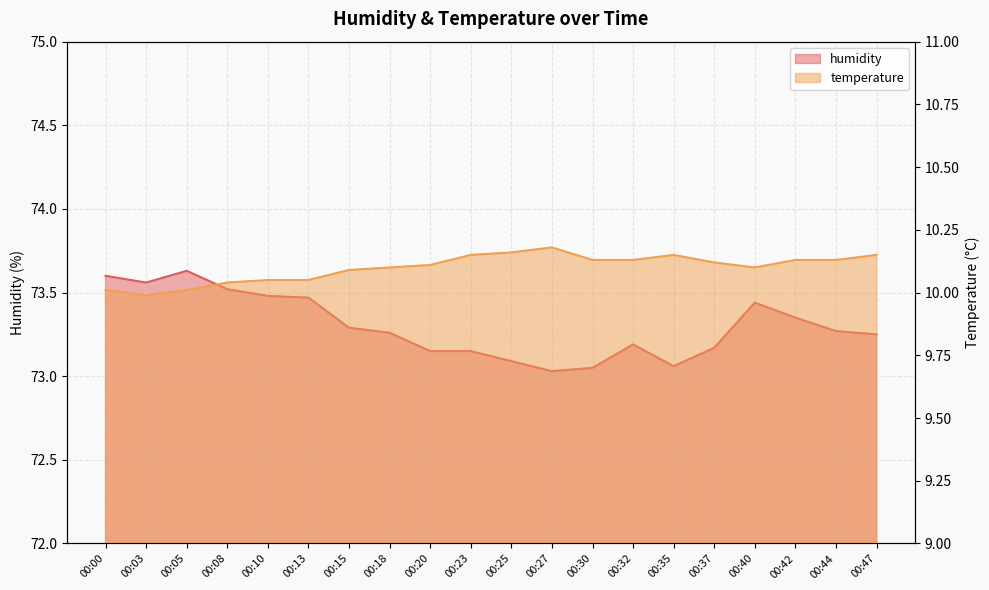

What is the maximum value shown in the chart?

73.6